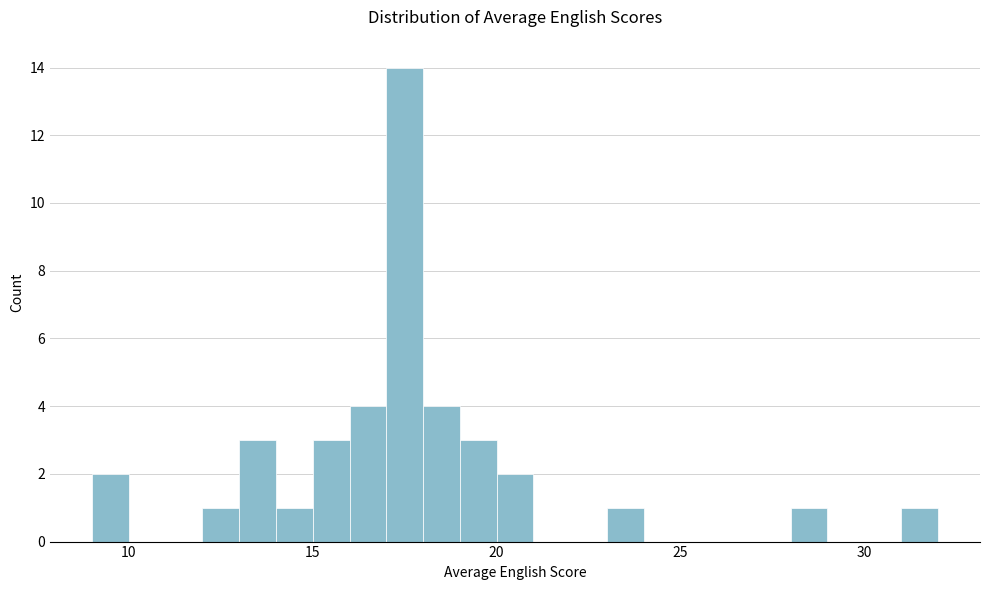

Read against the x-axis, roughly where is the centre of the tallest bar?

17.5